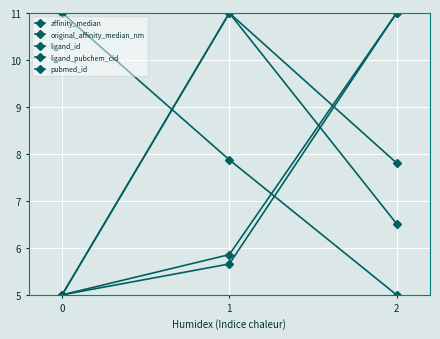

Reading left to right, transcribe all the data shown in this chart.

affinity_median: 0=11.0	1=7.9	2=5.0
original_affinity_median_nm: 0=5.0	1=5.7	2=11.0
ligand_id: 0=5.0	1=5.9	2=11.0
ligand_pubchem_cid: 0=5.0	1=11.0	2=7.8
pubmed_id: 0=5.0	1=11.0	2=6.5